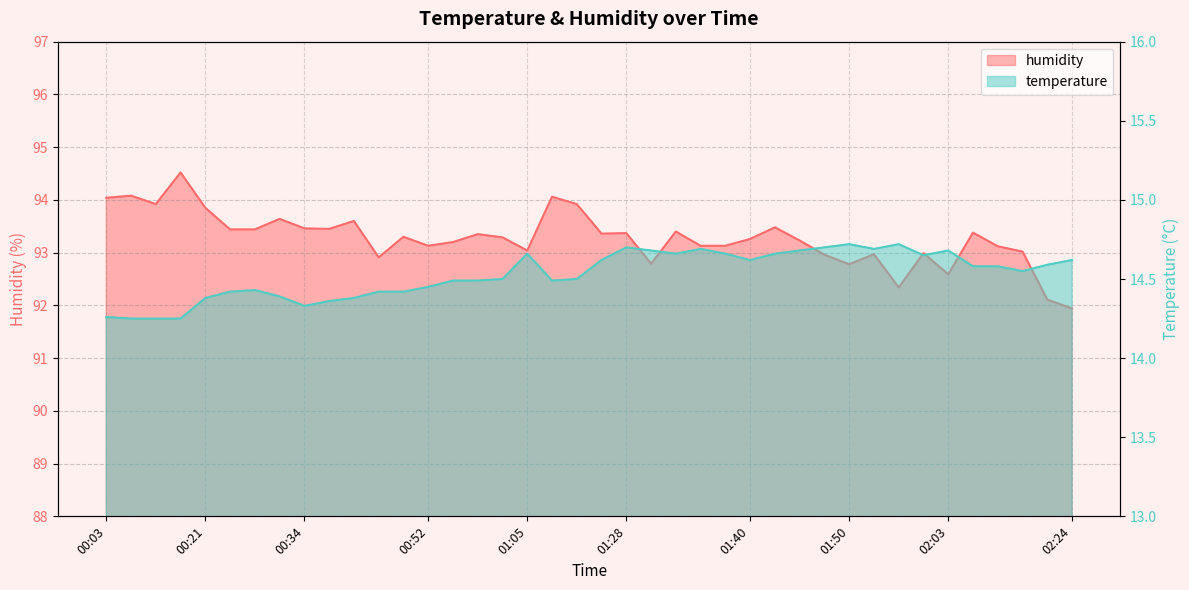

Reading right to left, list all the values displayed in this chart.

temperature: 14.6	14.6	14.6	14.6	14.6	14.7	14.7	14.7	14.7	14.7	14.7	14.7	14.7	14.6	14.7	14.7	14.7	14.7	14.7	14.6	14.5	14.5	14.7	14.5	14.5	14.5	14.4	14.4	14.4	14.4	14.4	14.3	14.4	14.4	14.4	14.4	14.2	14.2	14.2	14.3
humidity: 91.9	92.1	93.0	93.1	93.4	92.6	93.0	92.3	93.0	92.8	93.0	93.2	93.5	93.3	93.1	93.1	93.4	92.8	93.4	93.4	93.9	94.1	93.0	93.3	93.3	93.2	93.1	93.3	92.9	93.6	93.5	93.5	93.6	93.4	93.4	93.8	94.5	93.9	94.1	94.0